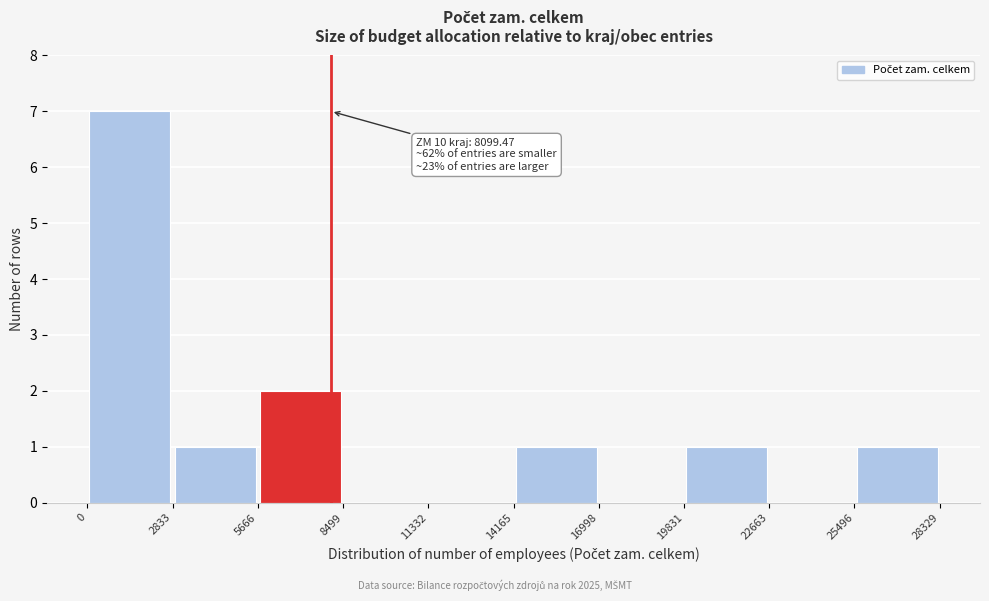

Over which range of the x-axis is the bar tallest?

0 to 2833